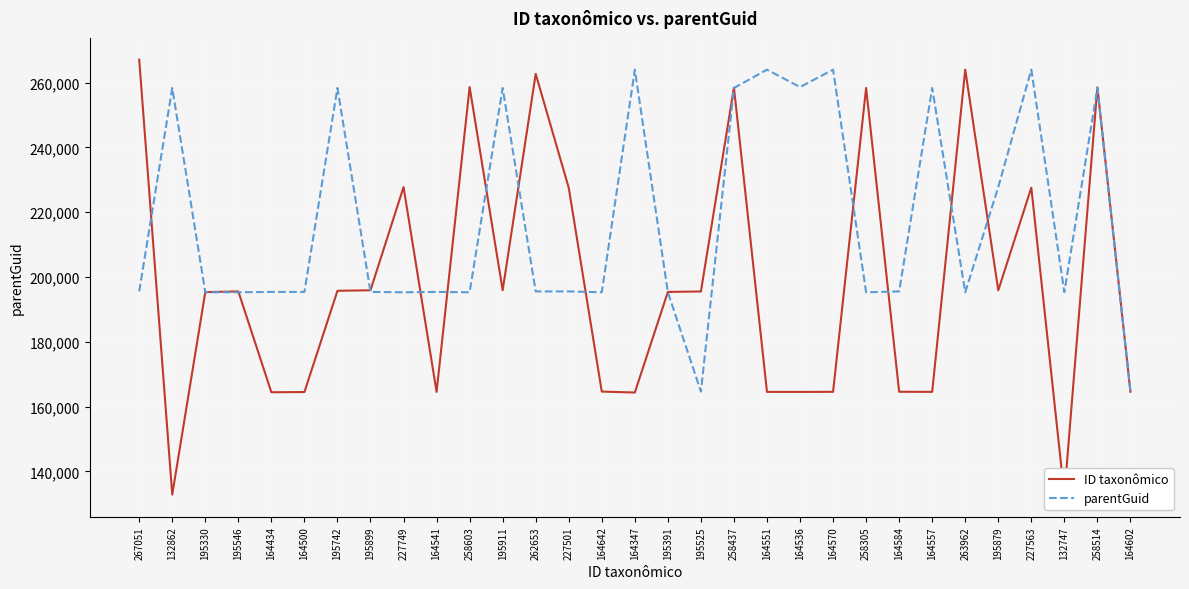

What are all the series names shown in the legend?

ID taxonômico, parentGuid